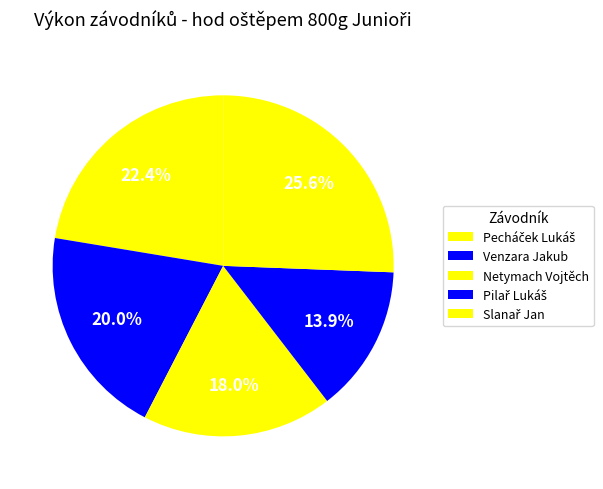

How many slices are in this pie chart?

5